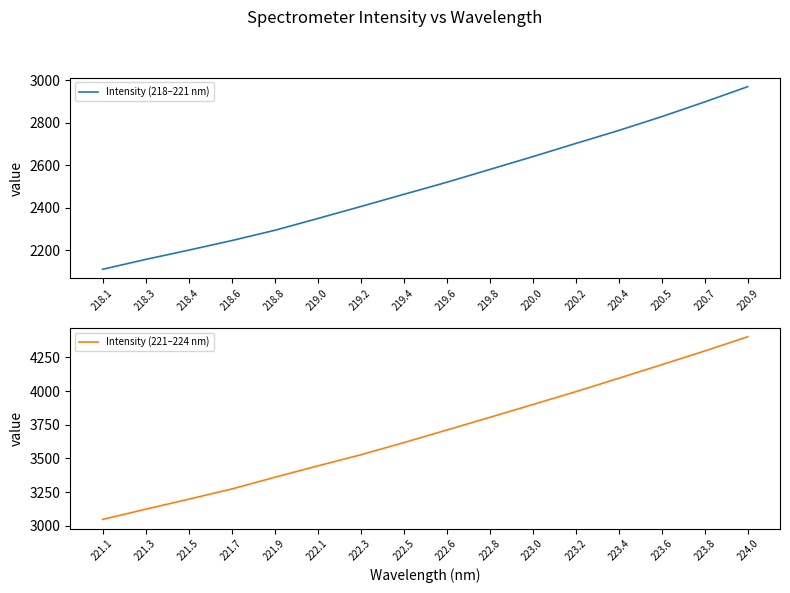

The value of Intensity (221–224 nm) at 221.9 is 5875.3. True or false?

False